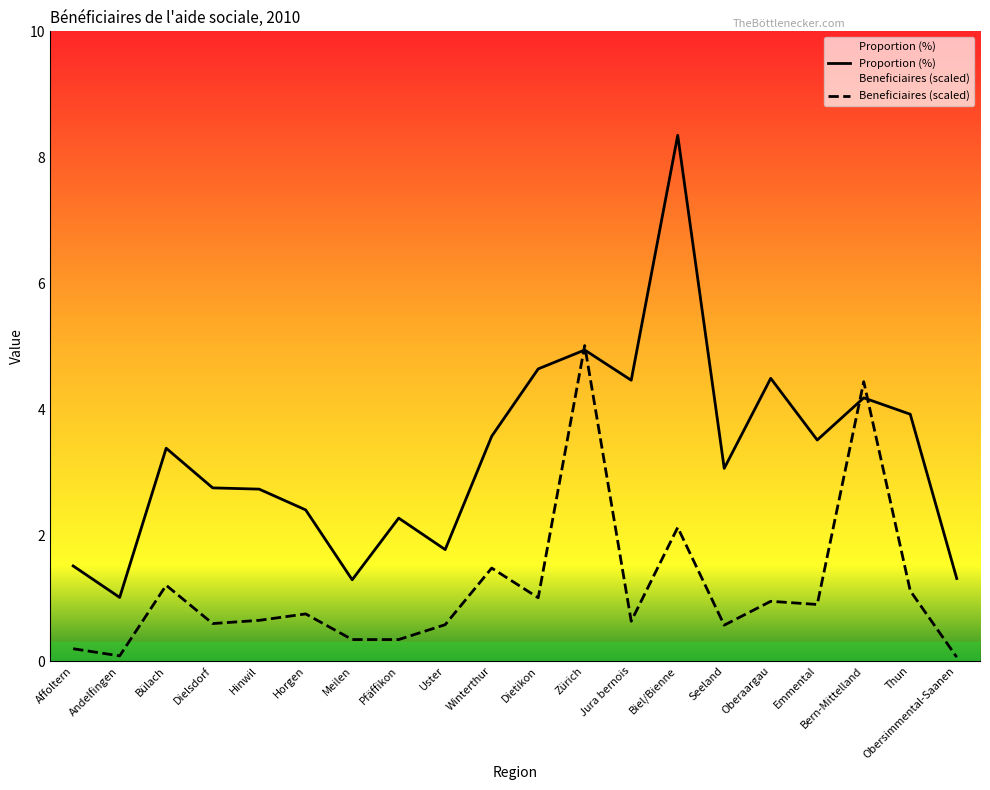

Rank the series at Oberaargau from lowest to highest value.

Beneficiaires (thousands), Proportion (%)